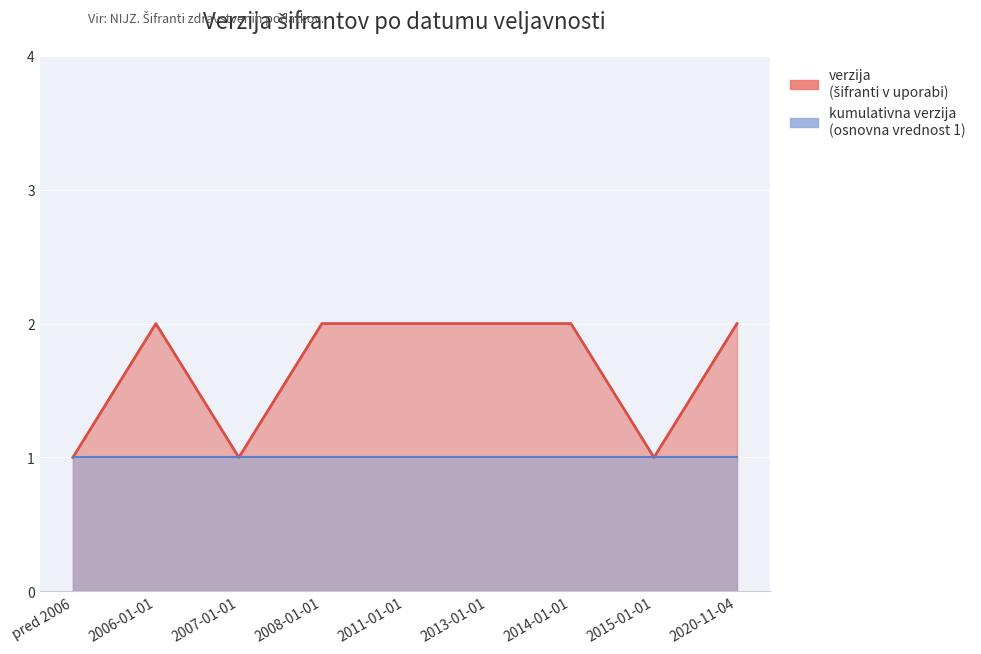

What is the difference between the second highest and minimum values?

1